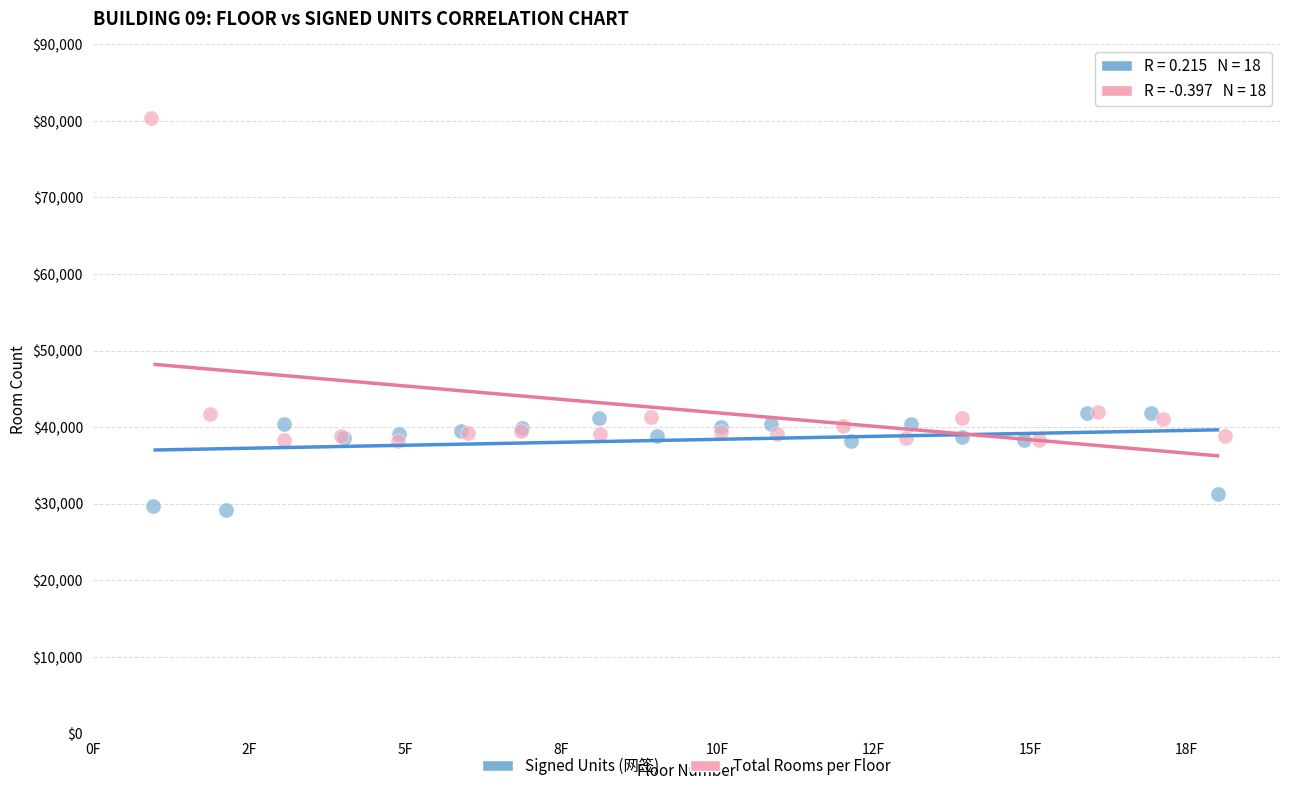

Which series reaches the maximum Y coordinate?

Total Rooms per Floor